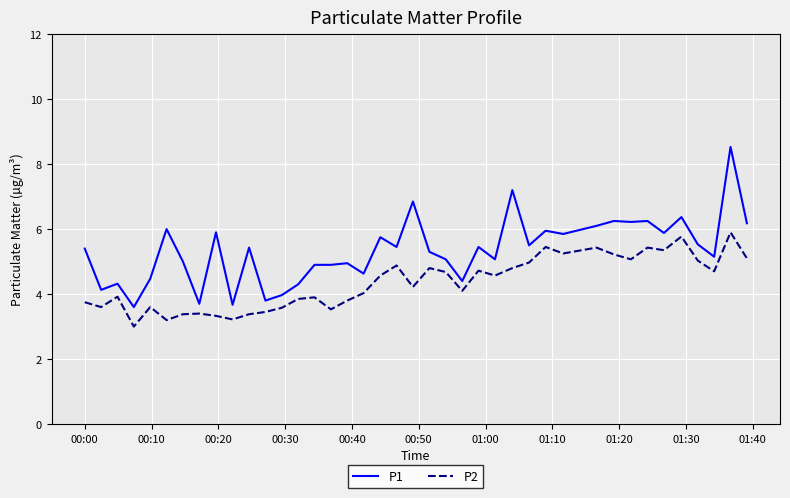

What is the difference between the maximum and minimum values in the P2 series?

2.9